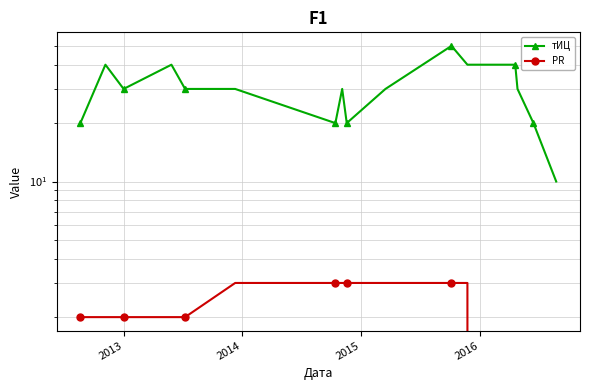

True or false: тИЦ and PR cross at least once.

False